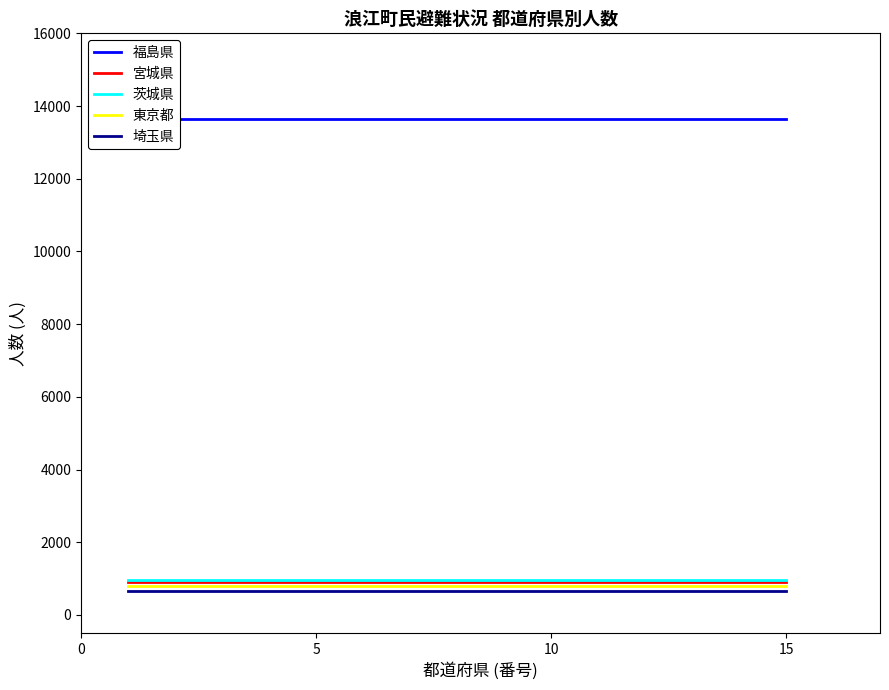

What is the maximum value for 茨城県?

958